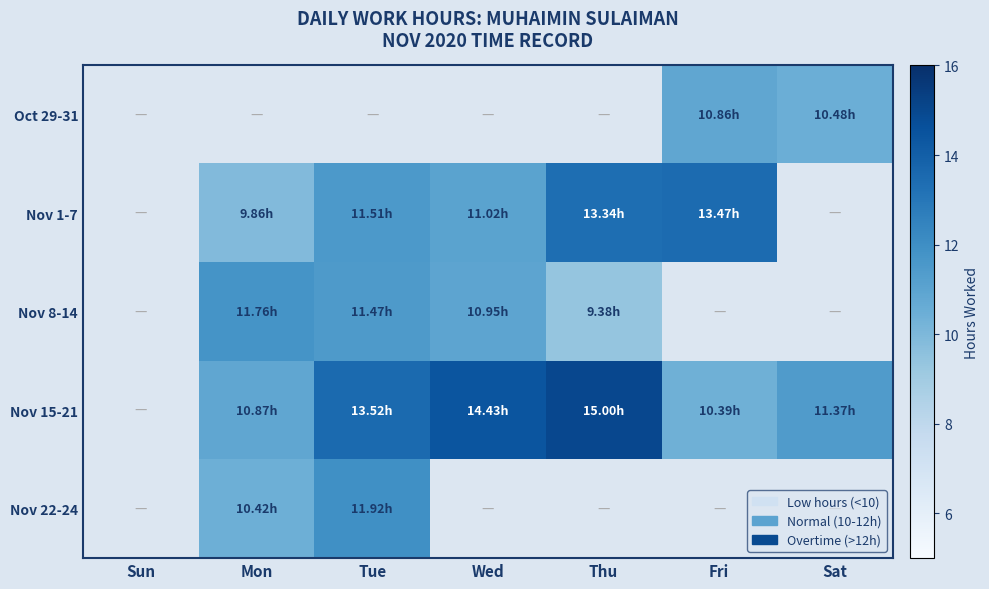

How many distinct data groups are displayed?

5